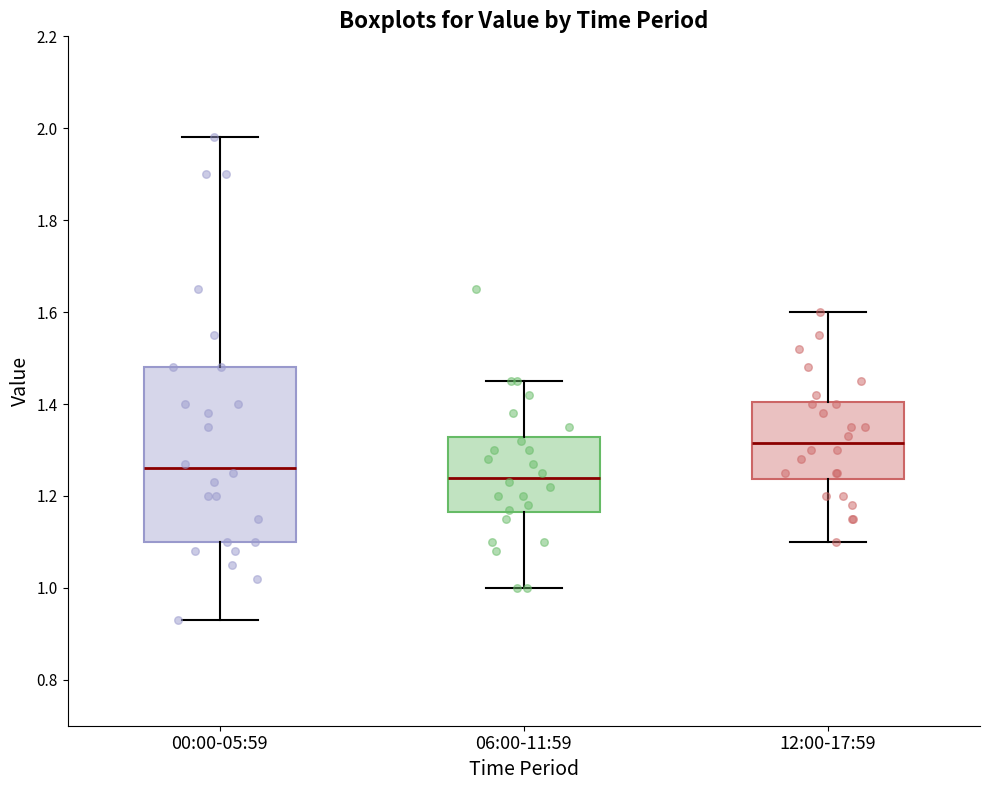

Reading left to right, transcribe this box plot: for each box, give where its median line is, the range the box spans, and where its two whiskers end, as read against the y-axis. The values are not printed on the chart, so give them approximately, as read against the axis.

00:00-05:59: median 1.26, box 1.10 to 1.48, whiskers 0.94 to 1.98
06:00-11:59: median 1.24, box 1.16 to 1.32, whiskers 1.00 to 1.46
12:00-17:59: median 1.32, box 1.24 to 1.40, whiskers 1.10 to 1.60